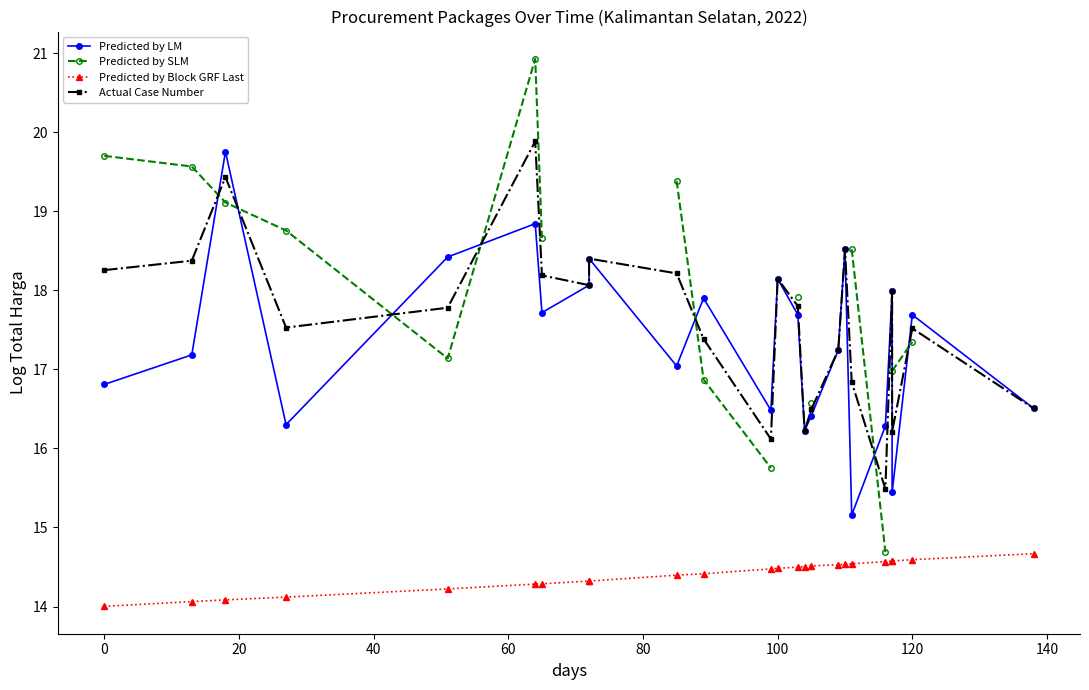

How many lines are shown in the chart?

4